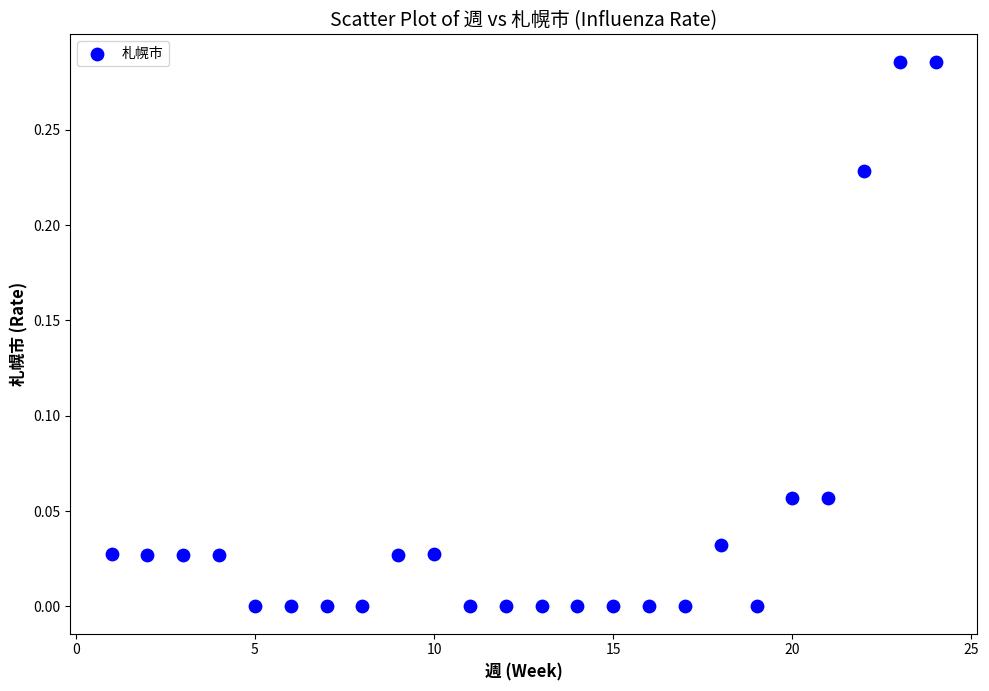

What is the range of X values (max minus min)?

23.0